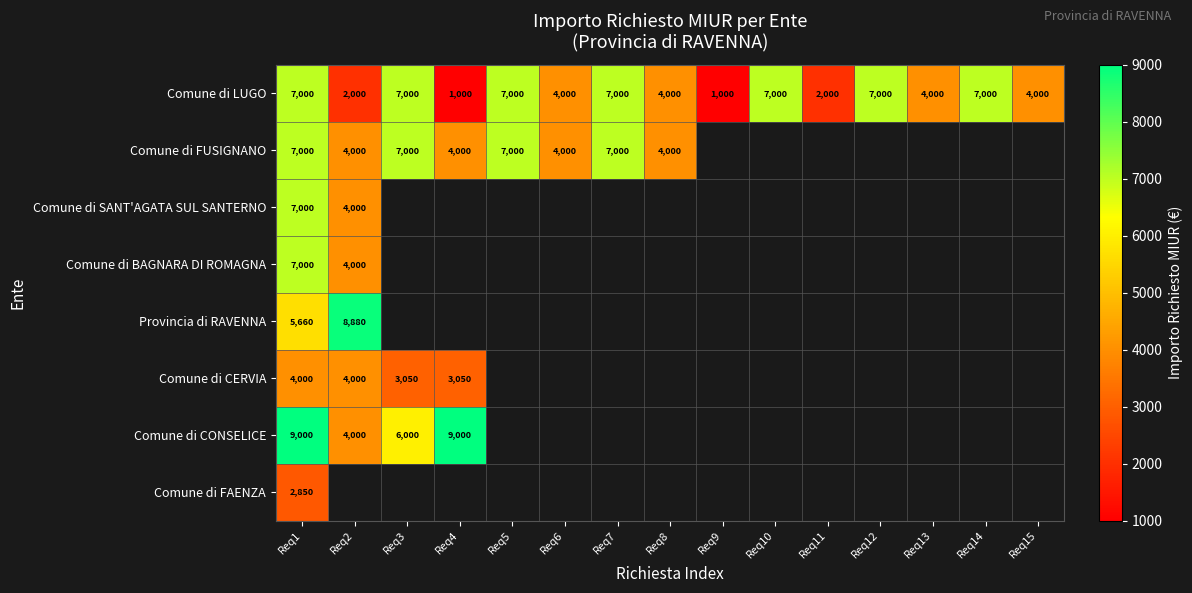

Between Req13 and Req4, which is larger?

Req13